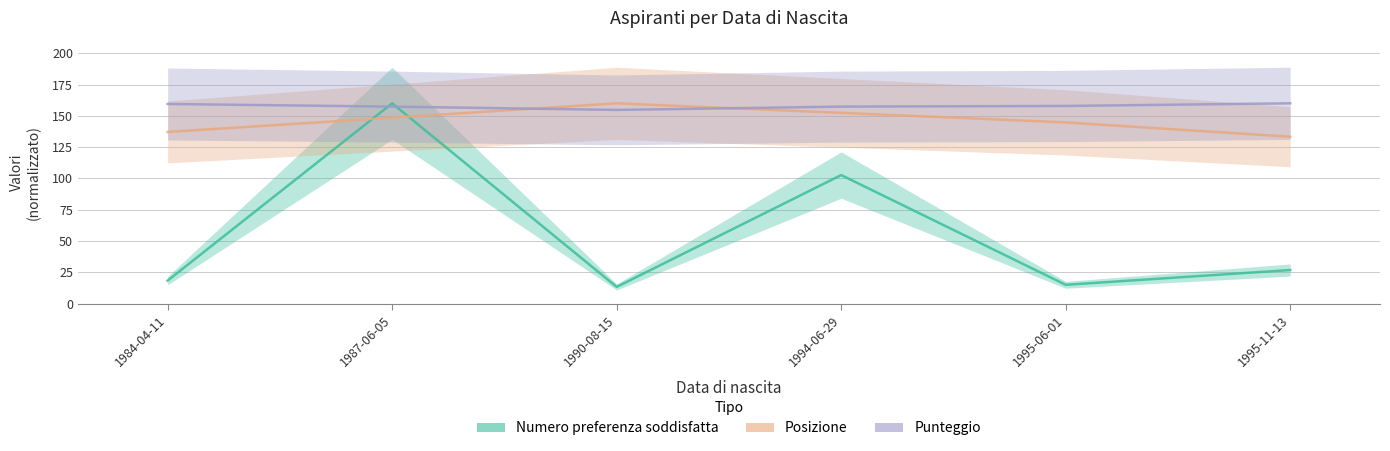

Between 1995-06-01 and 1995-11-13, which is larger?

1995-11-13